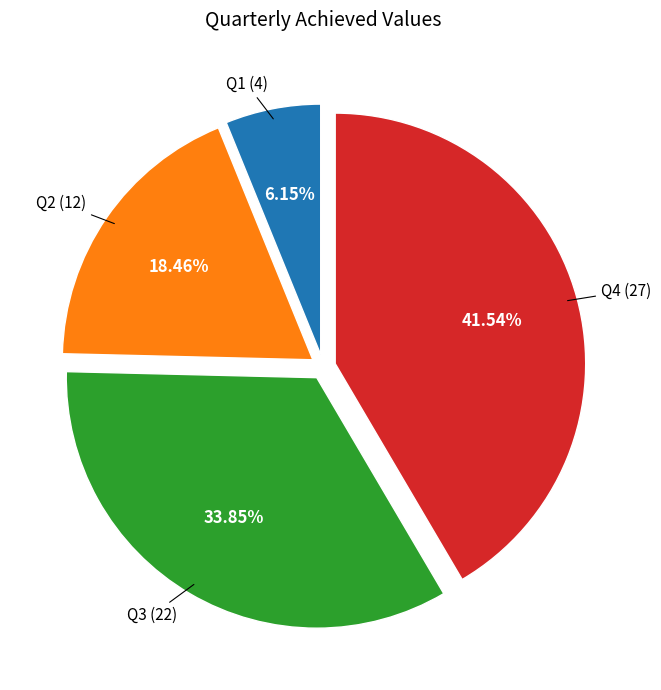

To the nearest percent, what is the average slice percentage?

25%